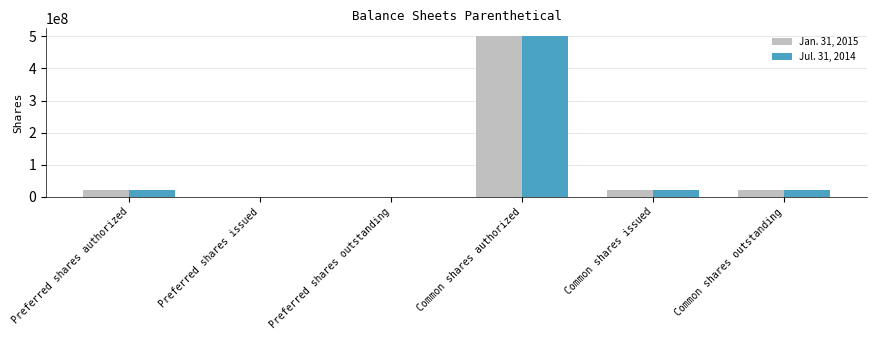

At which label does Jul. 31, 2014 reach its peak?

Common shares authorized